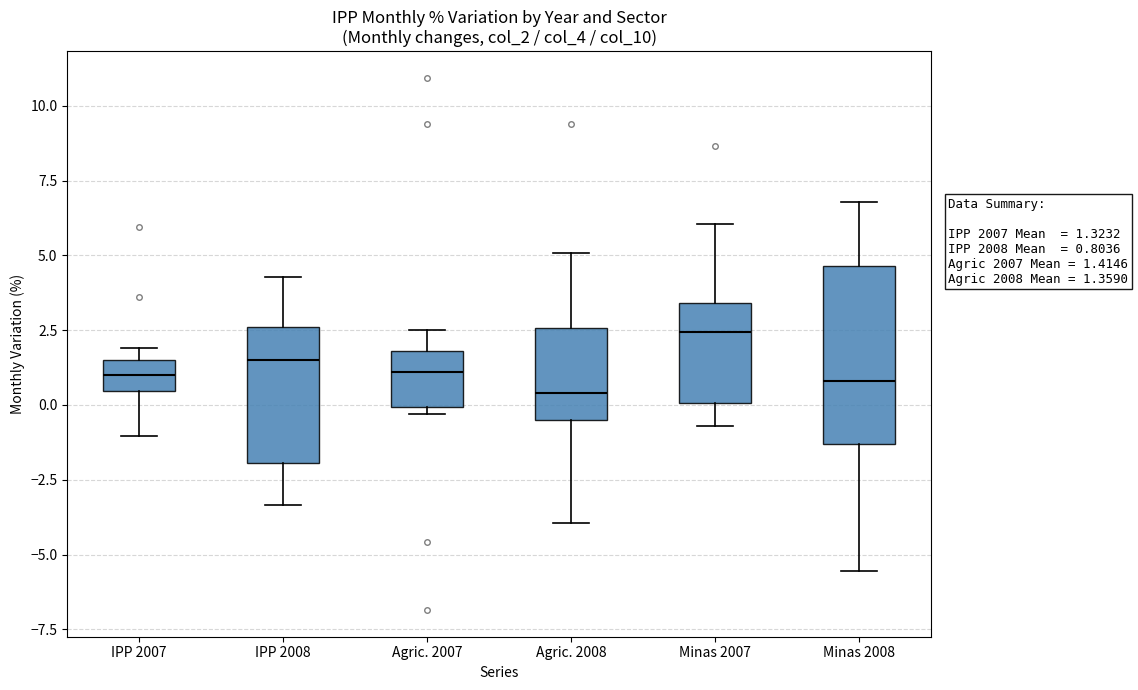

Which box is the tallest, from its lower edge to its upper edge?

Minas 2008